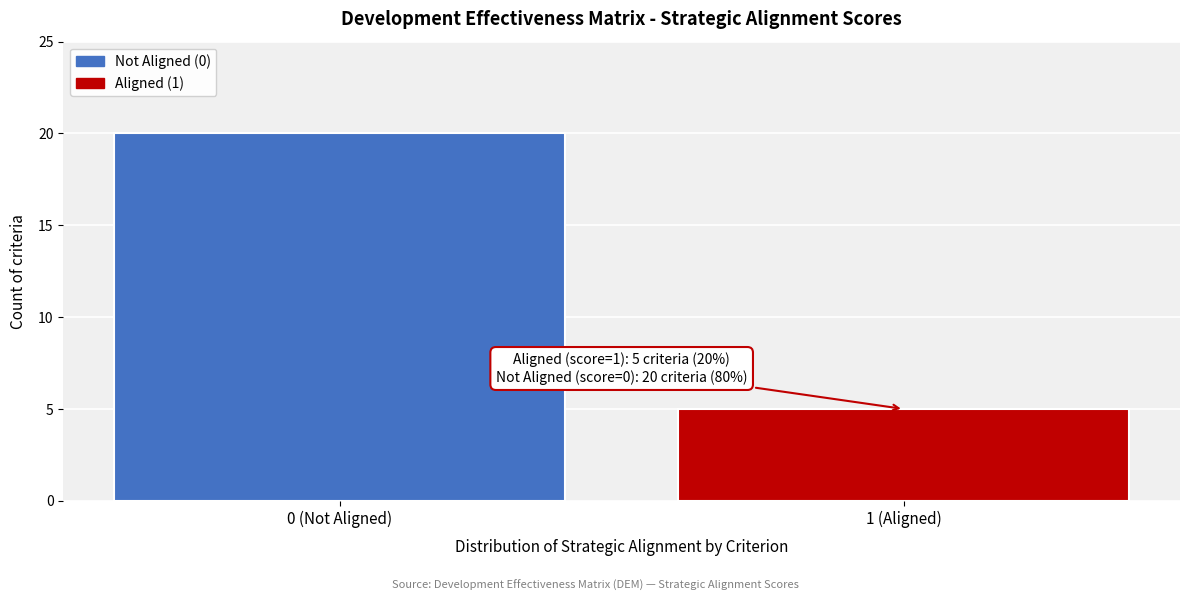

Reading left to right, list all the values displayed in this chart.

0 (Not Aligned)=20	1 (Aligned)=5